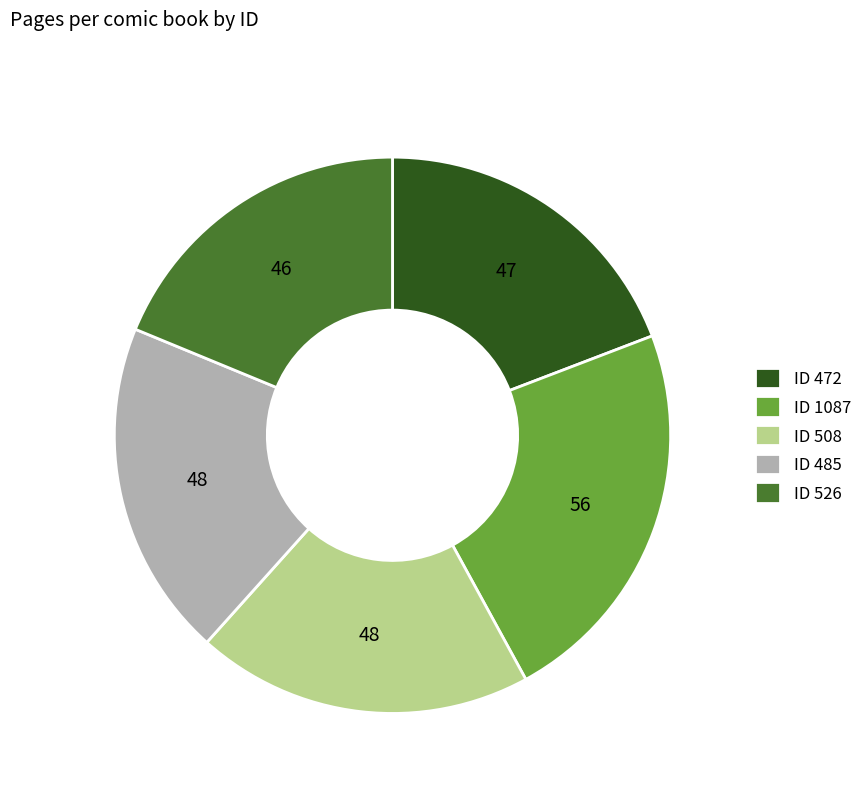

Is the sum of ID 485 and ID 472 greater than half?

No